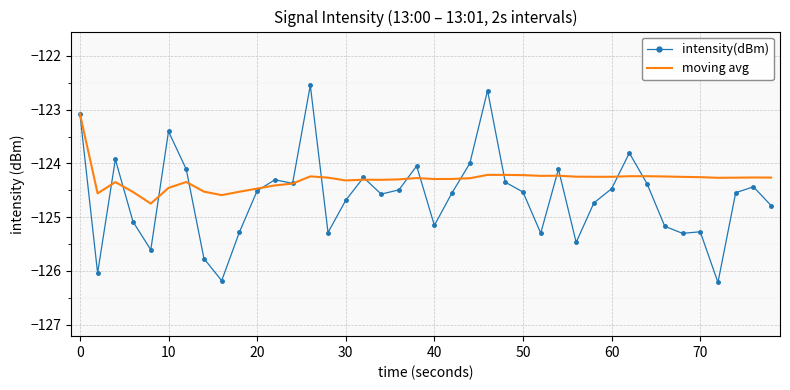

Which series has the largest total across all categories?

moving avg